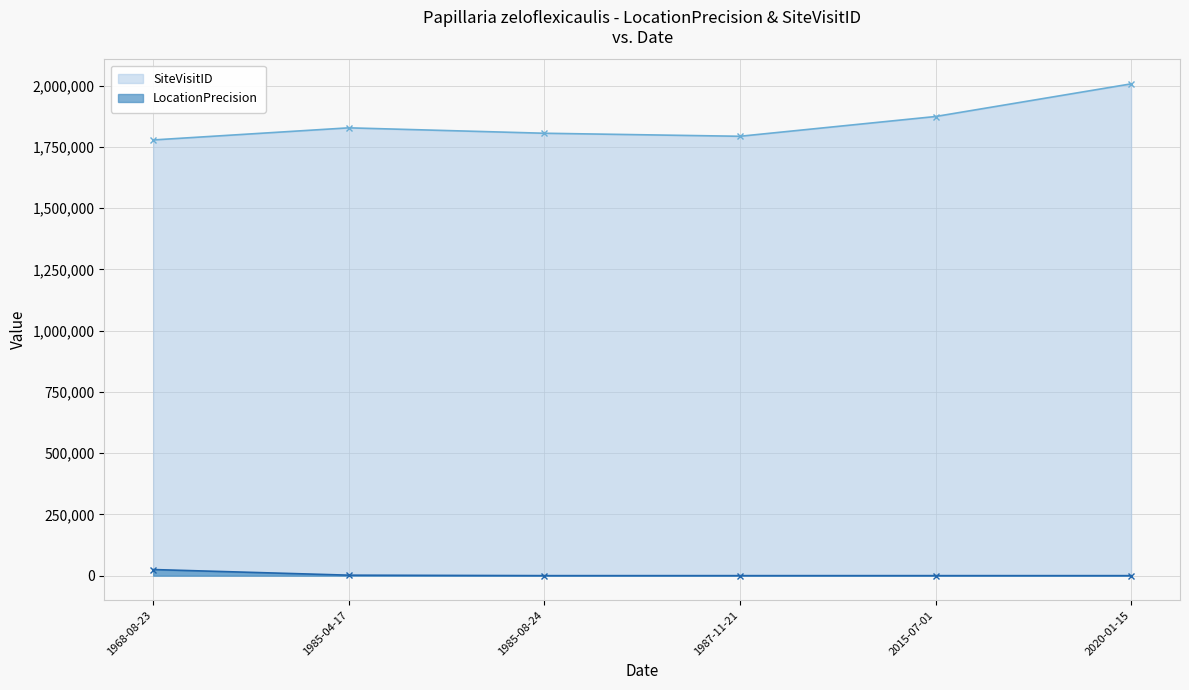

Which category has the highest value across all series?

2020-01-15